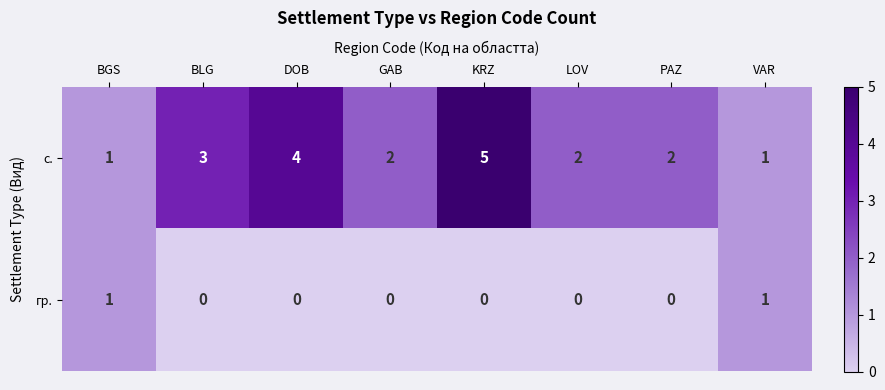

What is the sum of the с. values at LOV and BGS?

3